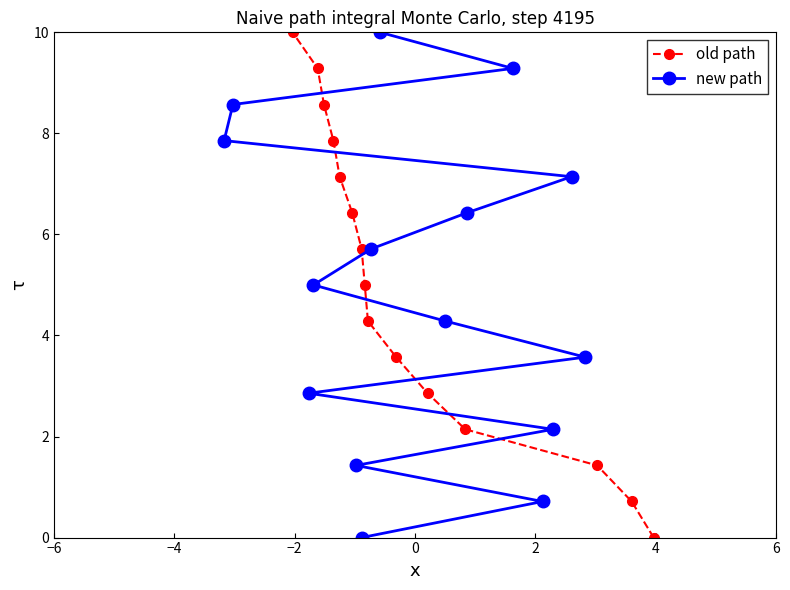

What is the value of the old path point at the 11th from the left?

2.9